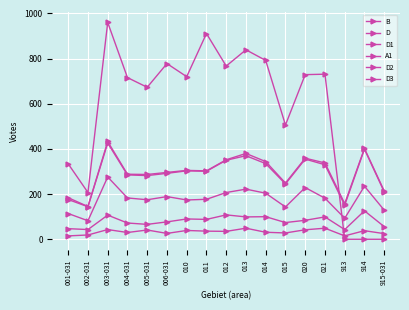

At which label is A1 closest to 480?

015